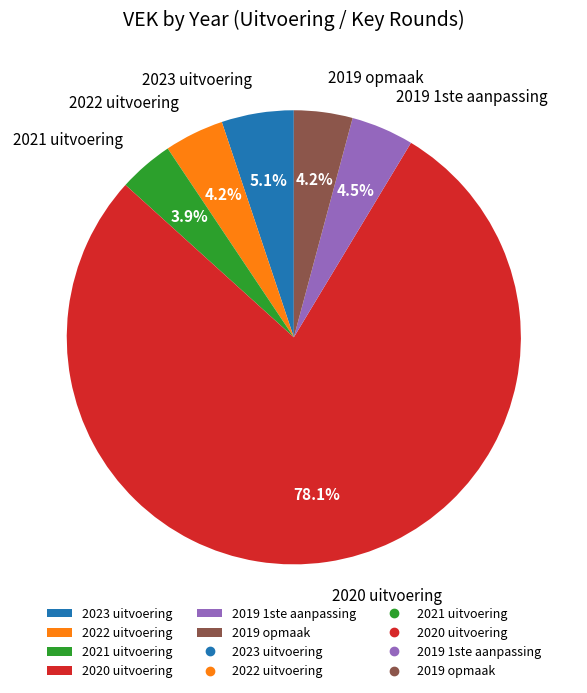

Between 2023 uitvoering and 2019 opmaak, which is larger?

2023 uitvoering